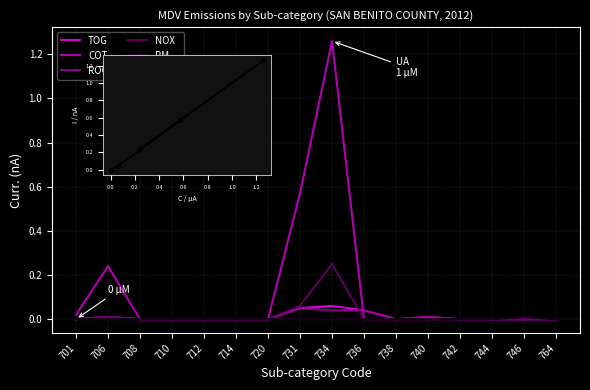

How many lines are shown in the chart?

6